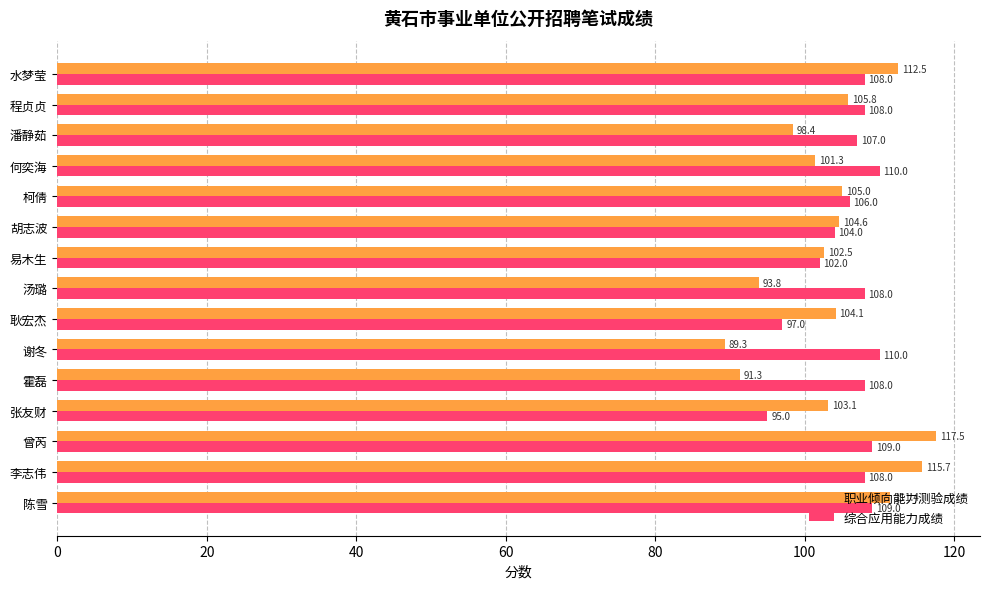

What is the difference between the second highest and second lowest values in the 综合应用能力成绩 series?

13.0